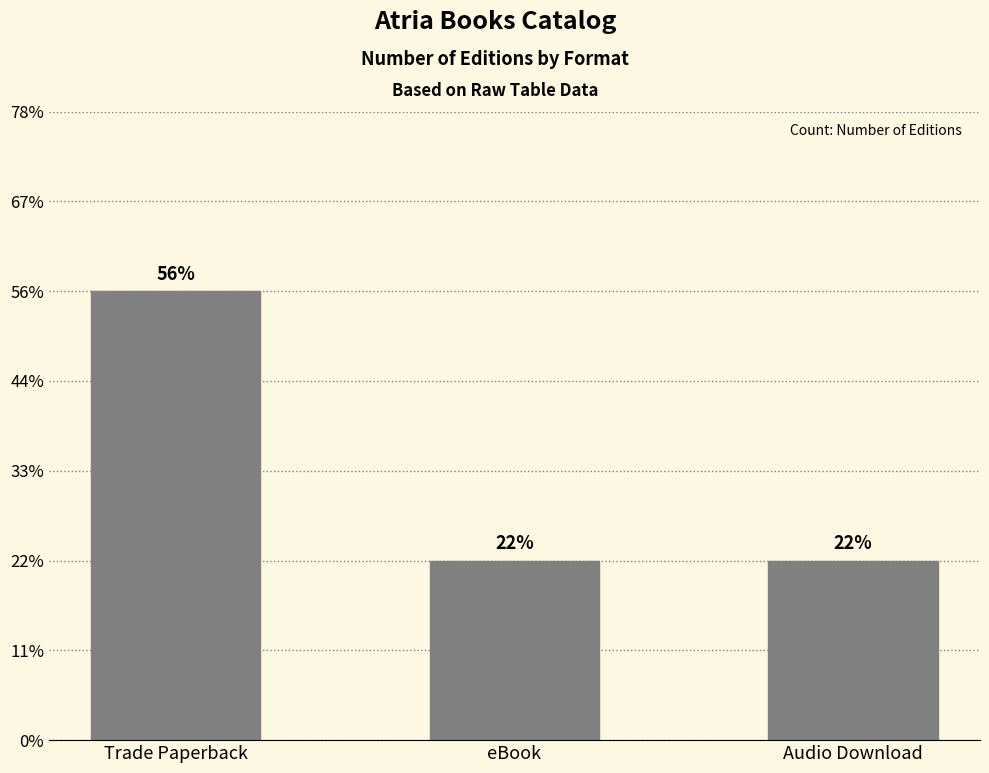

True or false: the data shows 5 at Trade Paperback.

True